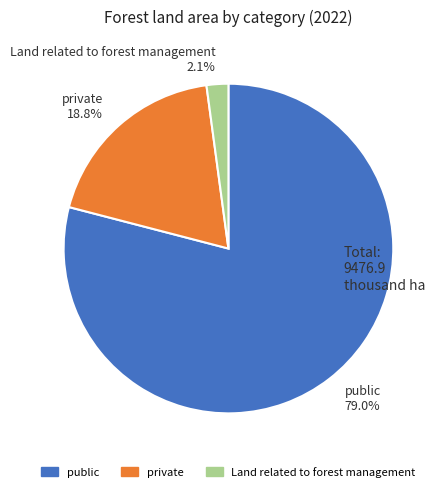

Is it true that Land related to forest management is 2% of the pie?

True